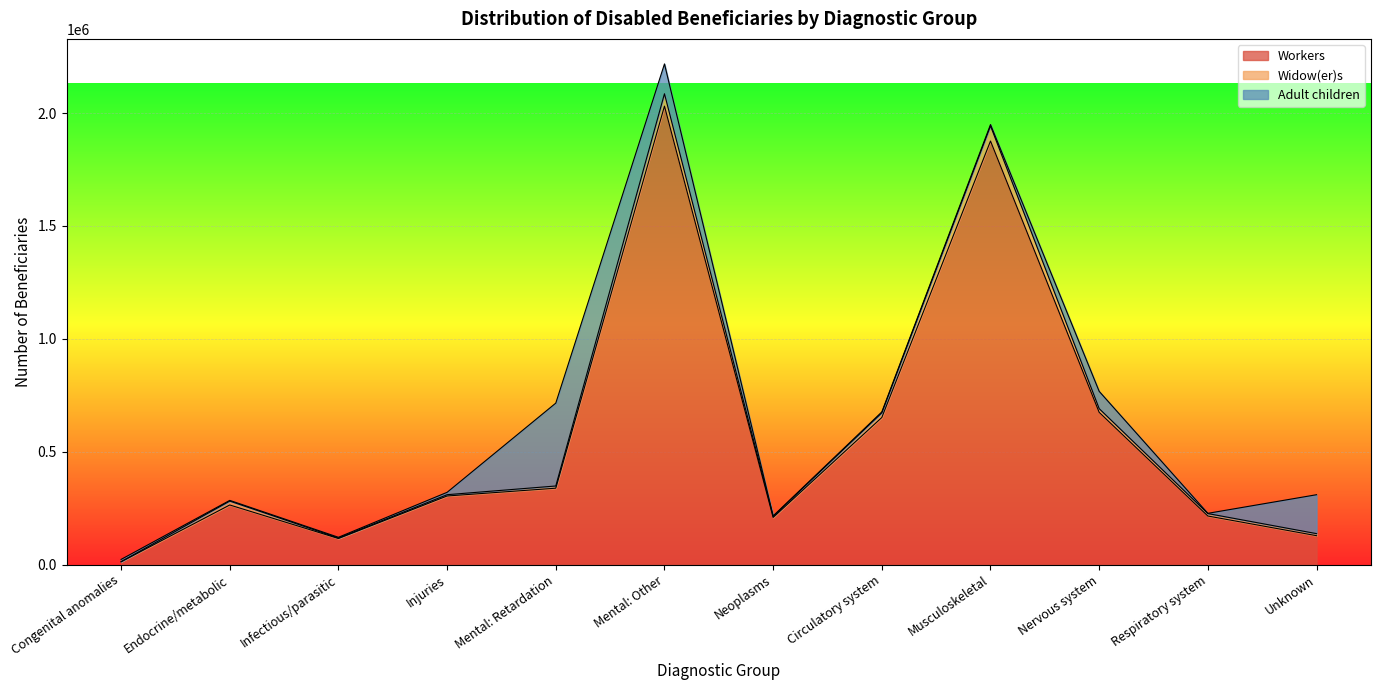

True or false: Workers has a value of 284560 at Respiratory system.

False